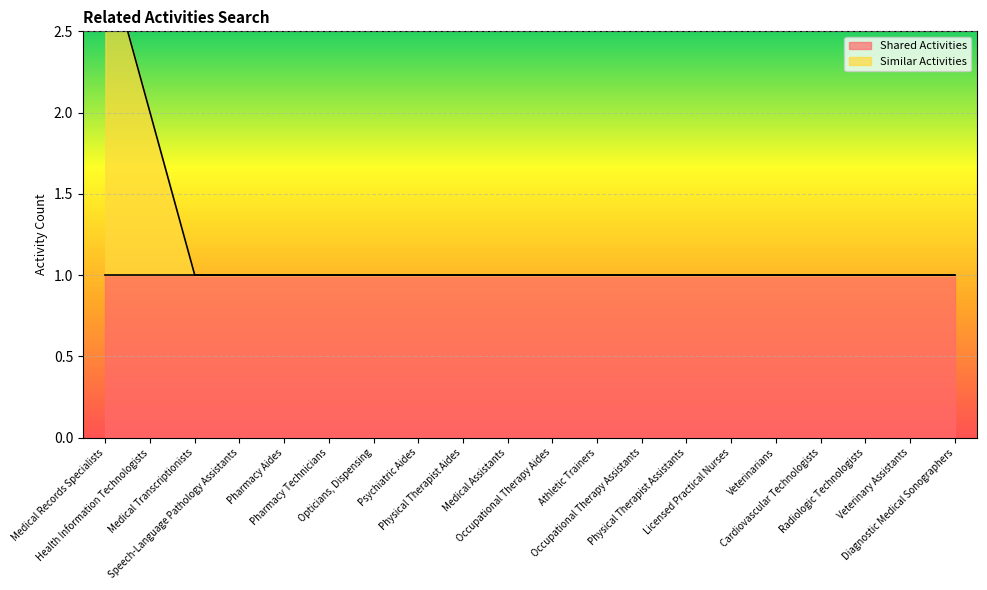

How many lines are shown in the chart?

1